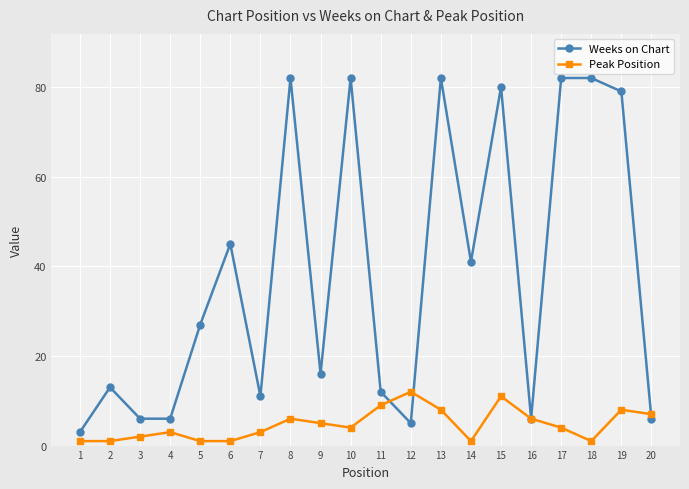

What is the value of the Peak Position point at the 19th from the left?

8